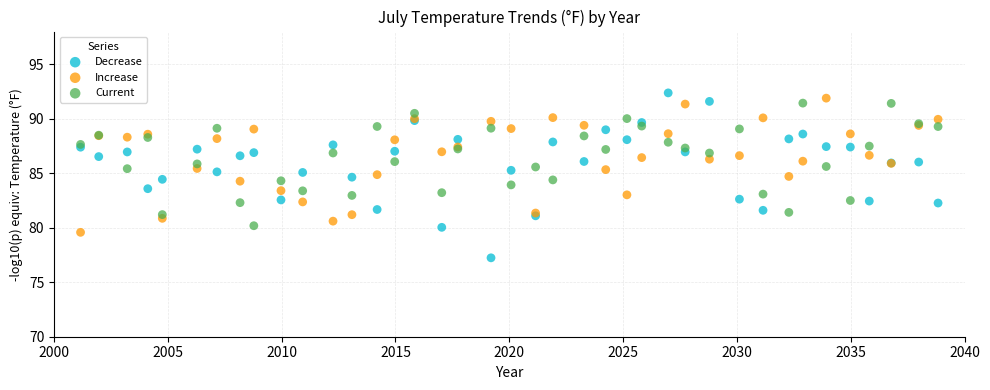

What are all the series names shown in the legend?

Decrease, Increase, Current